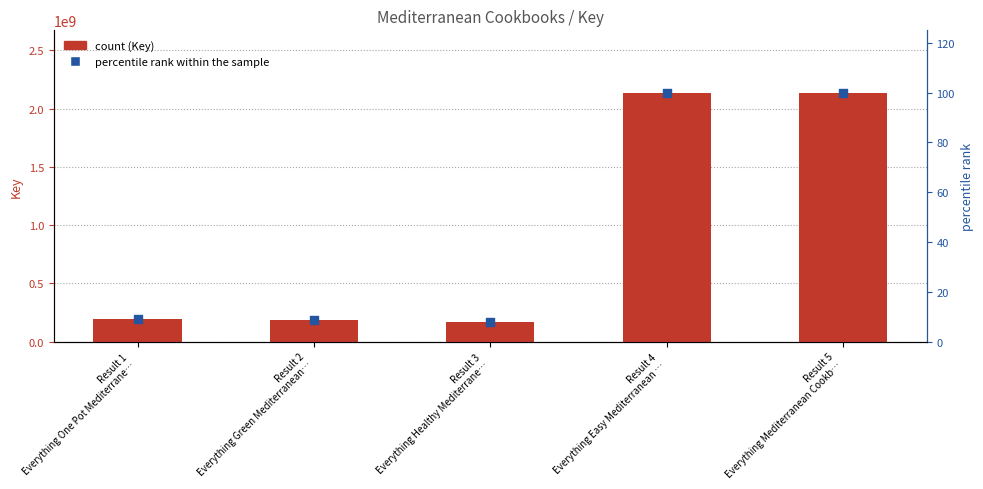

Which series has the largest total across all categories?

Key